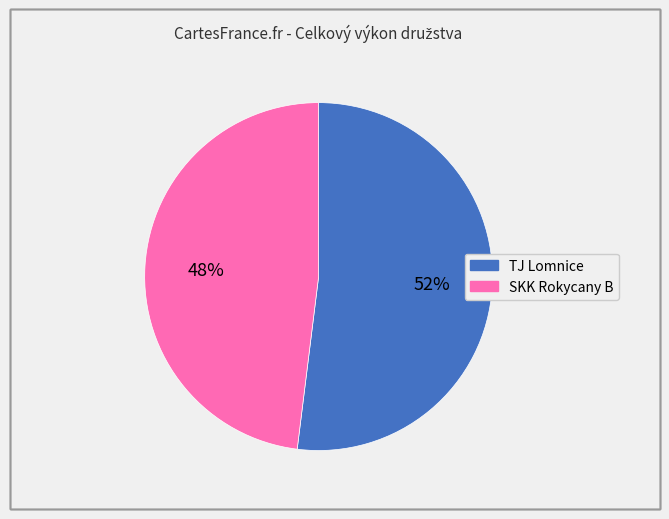

Is there a majority slice in this chart?

Yes